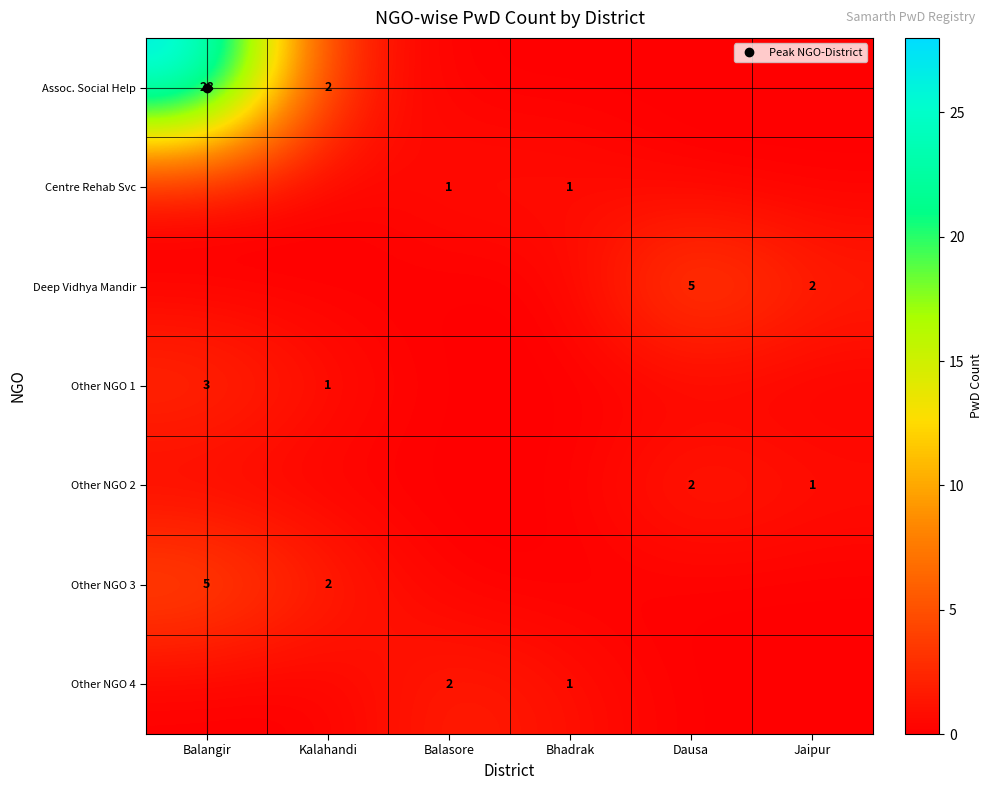

Is the value of Deep Vidhya Mandir at Jaipur greater than the value of Assoc. Social Help at Bhadrak?

Yes